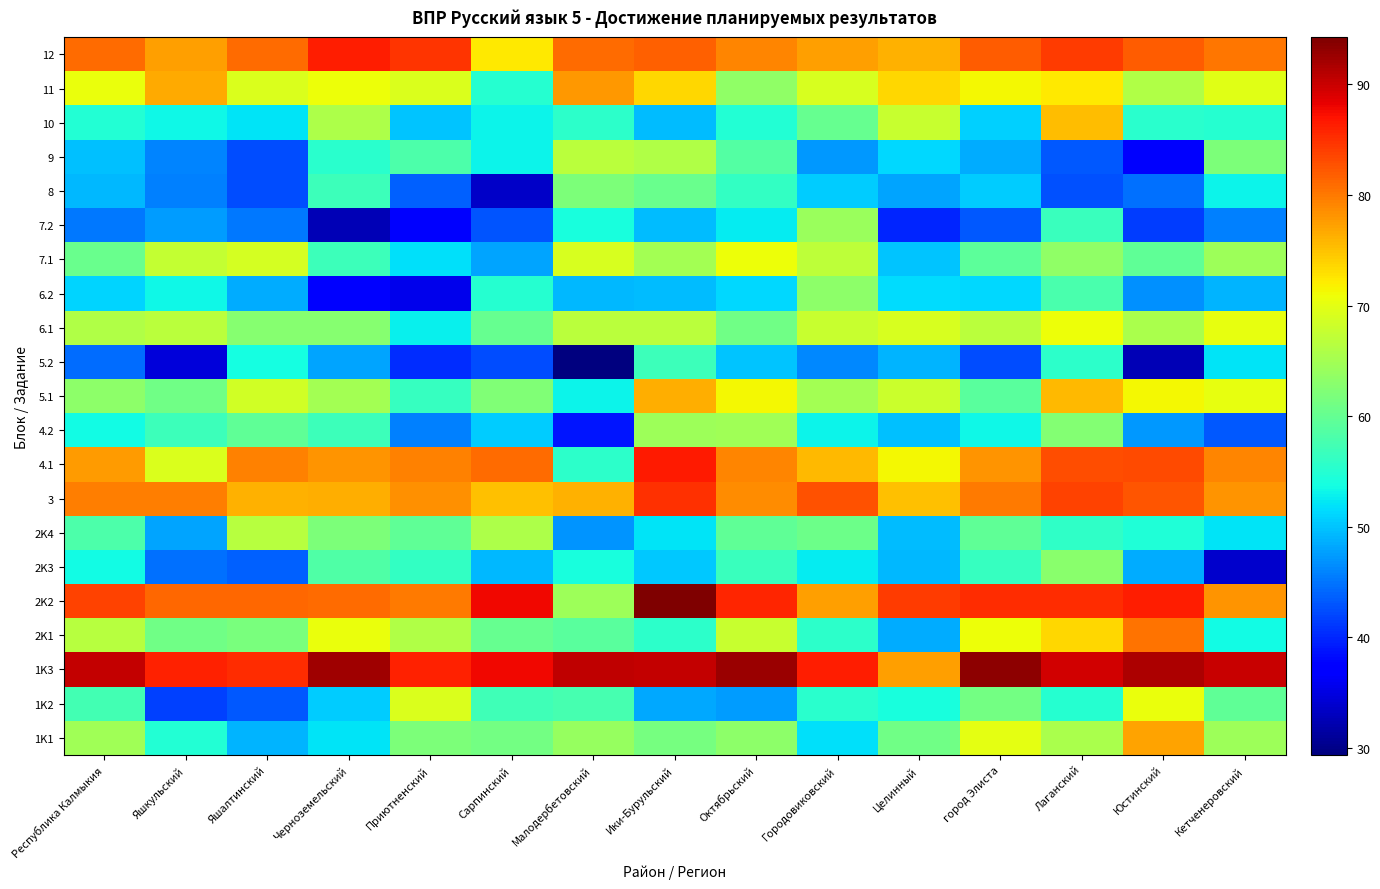

Which has a higher value, Октябрьский or Яшкульский?

Октябрьский